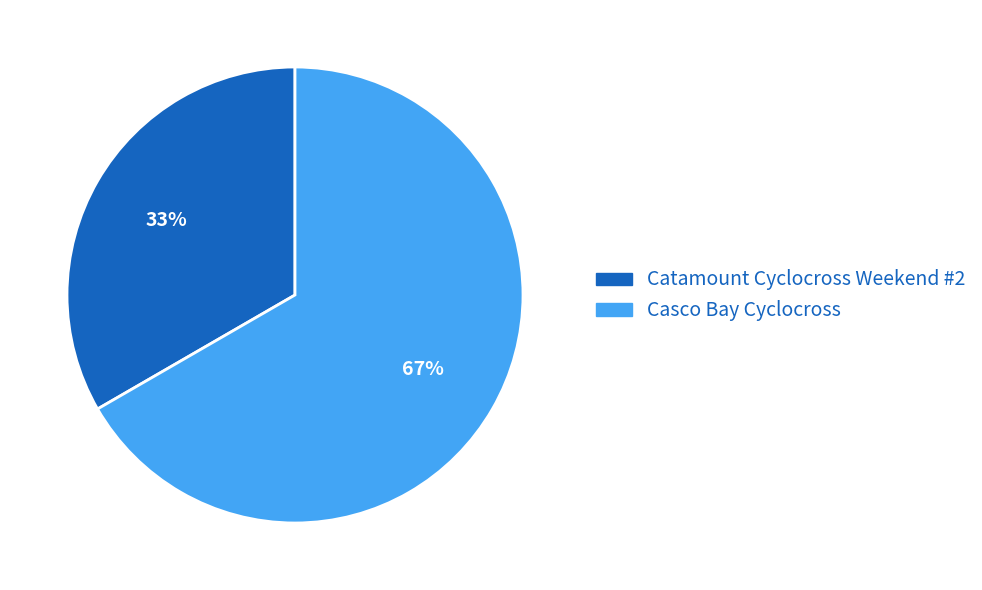

How many slices are in this pie chart?

2